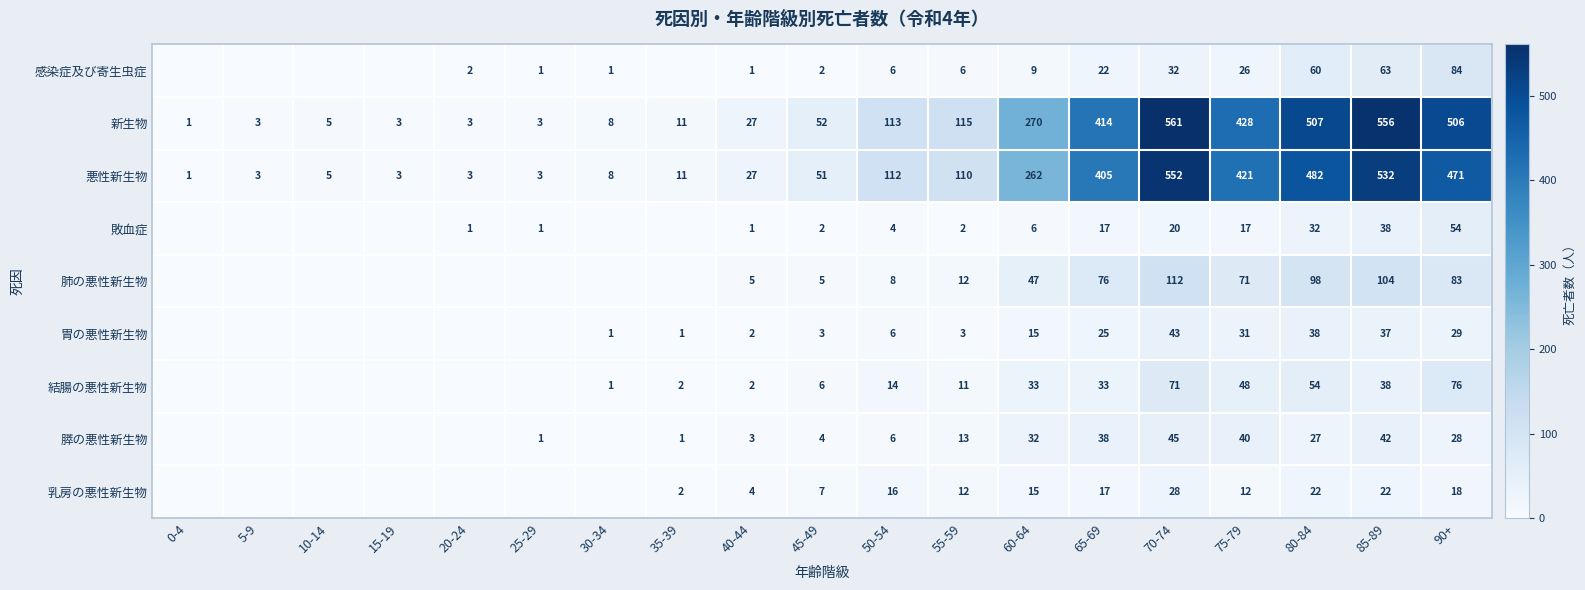

True or false: 感染症及び寄生虫症 has a value of 63 at 85-89.

True